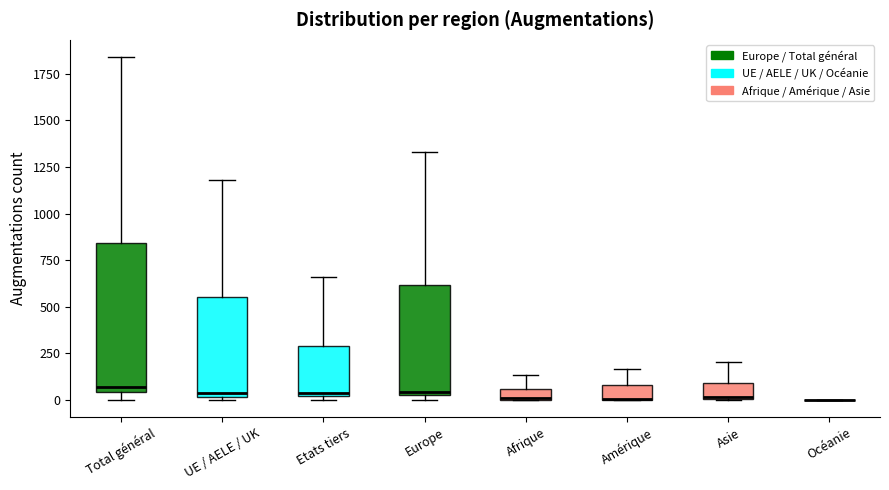

Comparing the boxes themselves (not the whiskers), which one is the tallest?

Total général